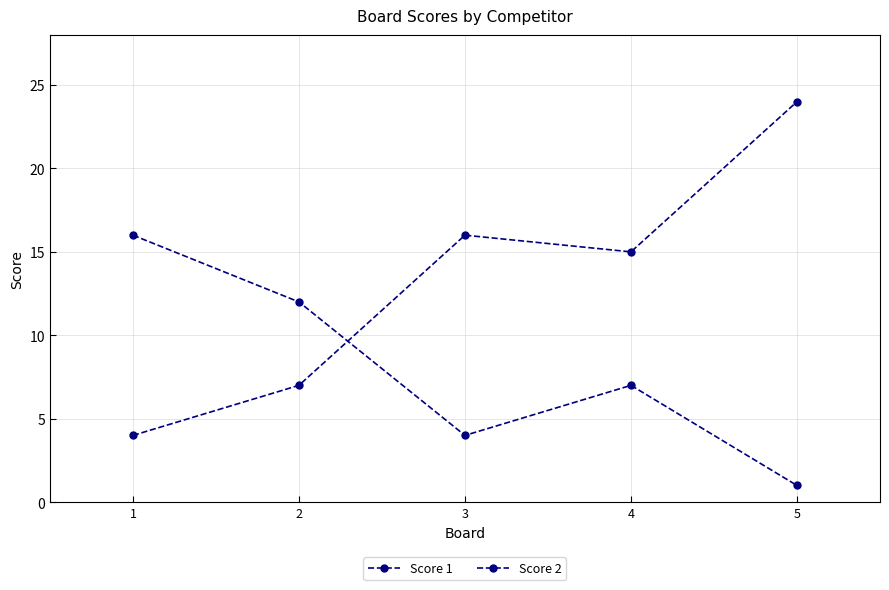

What is the average value of the Score 2 series?

13